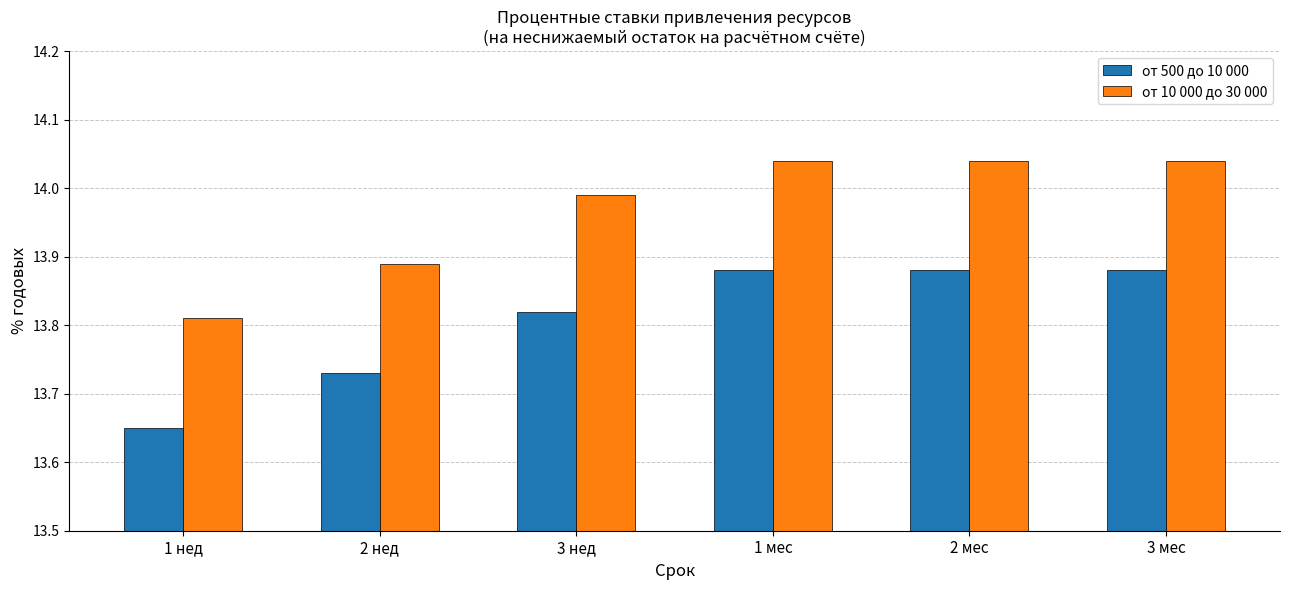

What is the label of the 2nd bar from the right?

2 мес